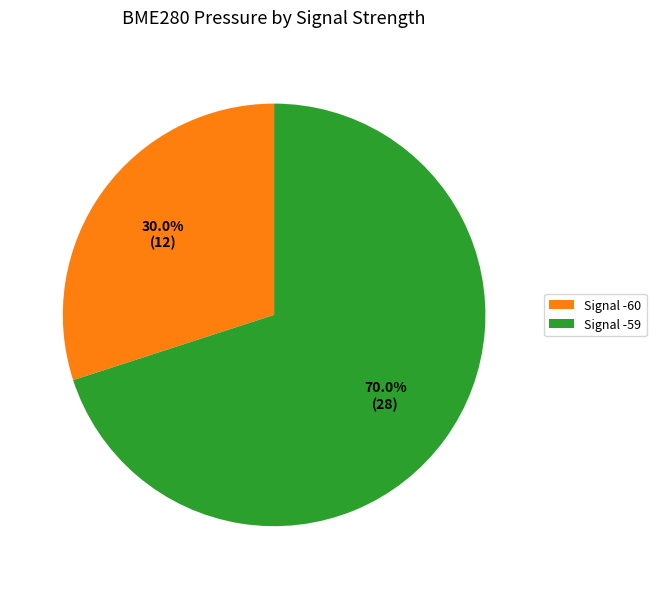

Does Signal -60 represent more than half of the total?

No